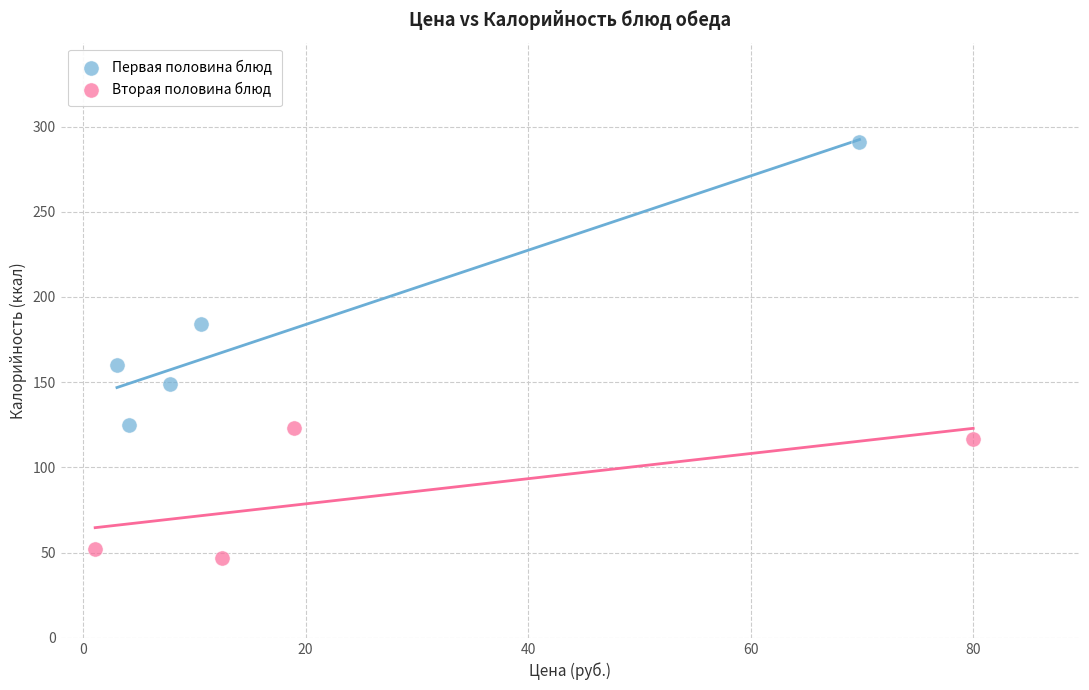

Which series reaches the minimum Y coordinate?

Вторая половина блюд